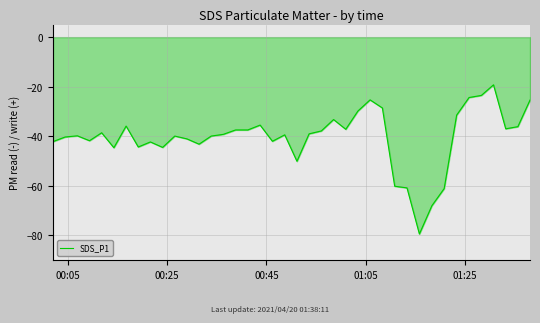

What is the difference between the maximum and minimum values?

60.2